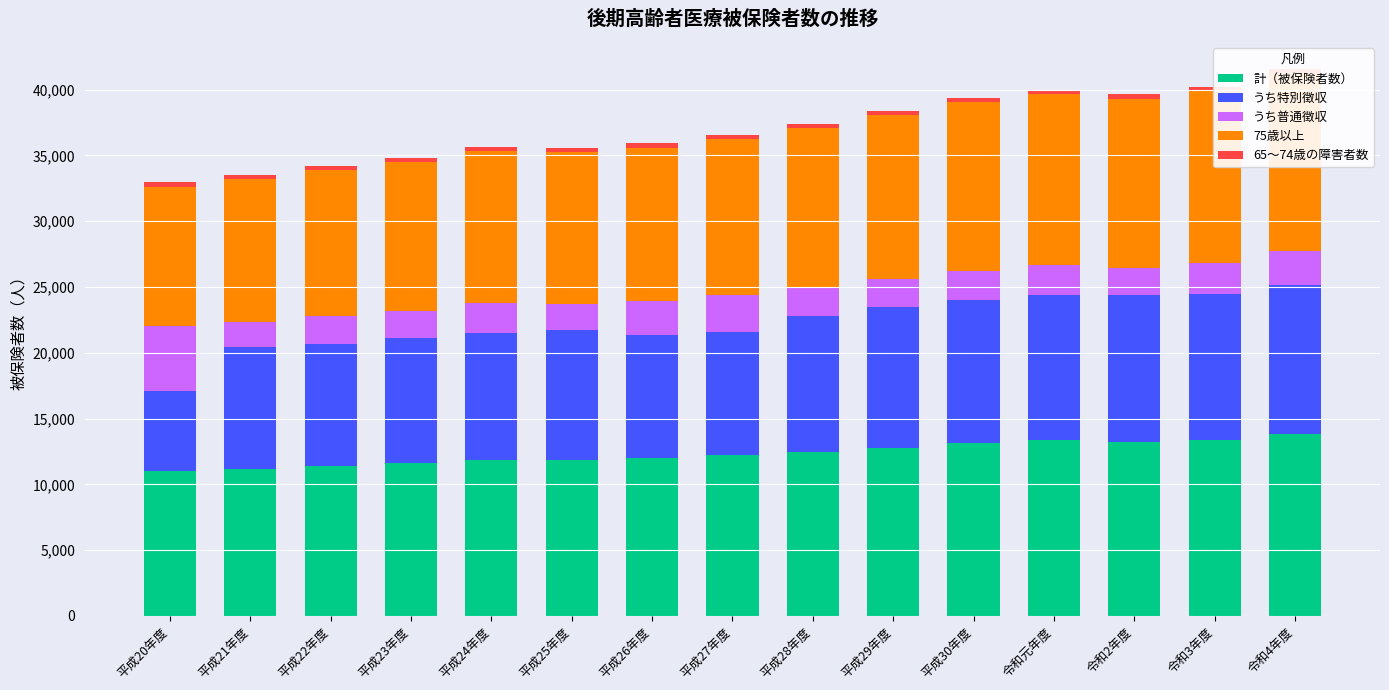

Rank the categories by 65～74歳の障害者数 value from highest to lowest.

平成20年度, 平成21年度, 令和元年度, 令和2年度, 平成26年度, 平成30年度, 平成22年度, 平成25年度, 平成27年度, 令和3年度, 平成23年度, 平成28年度, 平成24年度, 平成29年度, 令和4年度